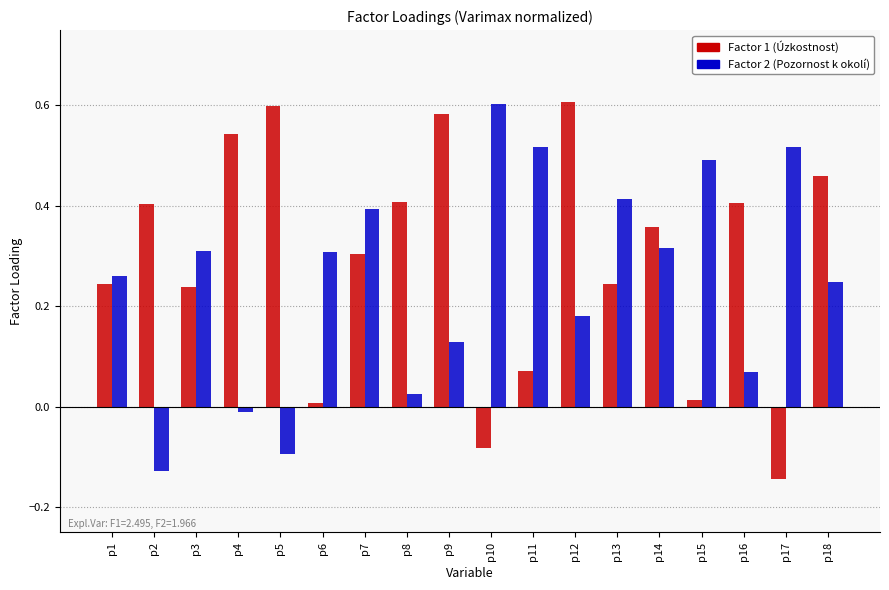

What is the total value across all series at p7?

0.7